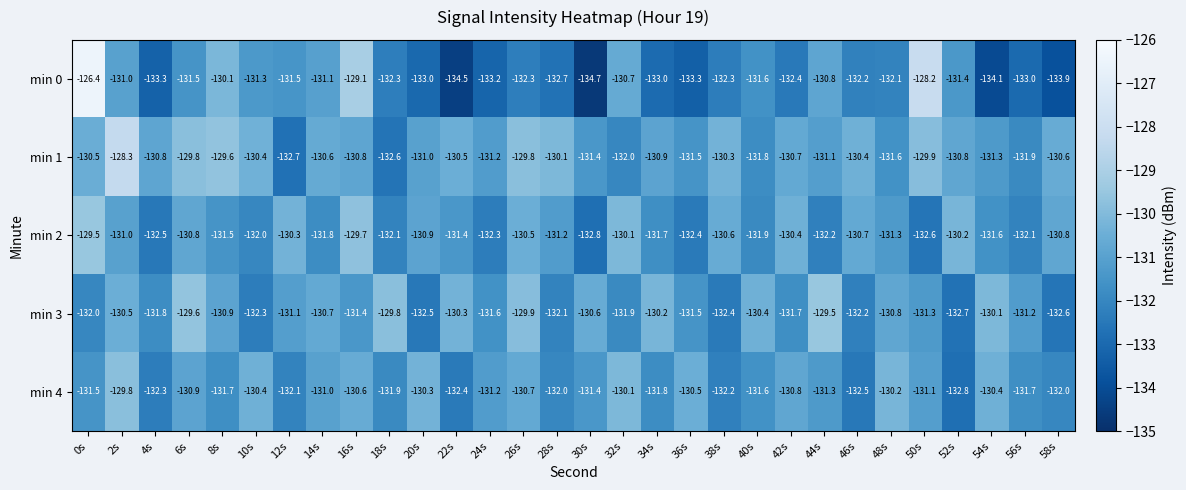

At which category is the sum across all series the highest?

0s